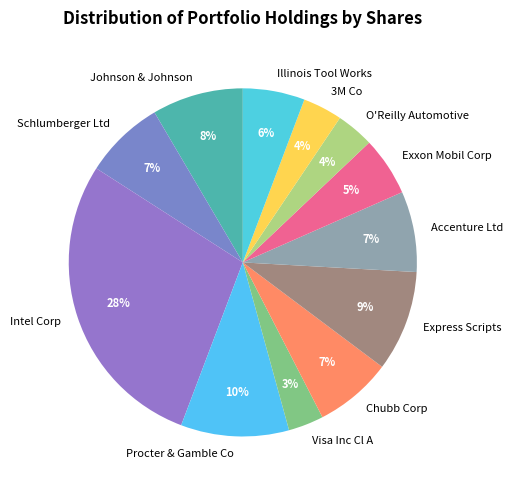

Combined, do Accenture Ltd and Intel Corp account for over 50%?

No